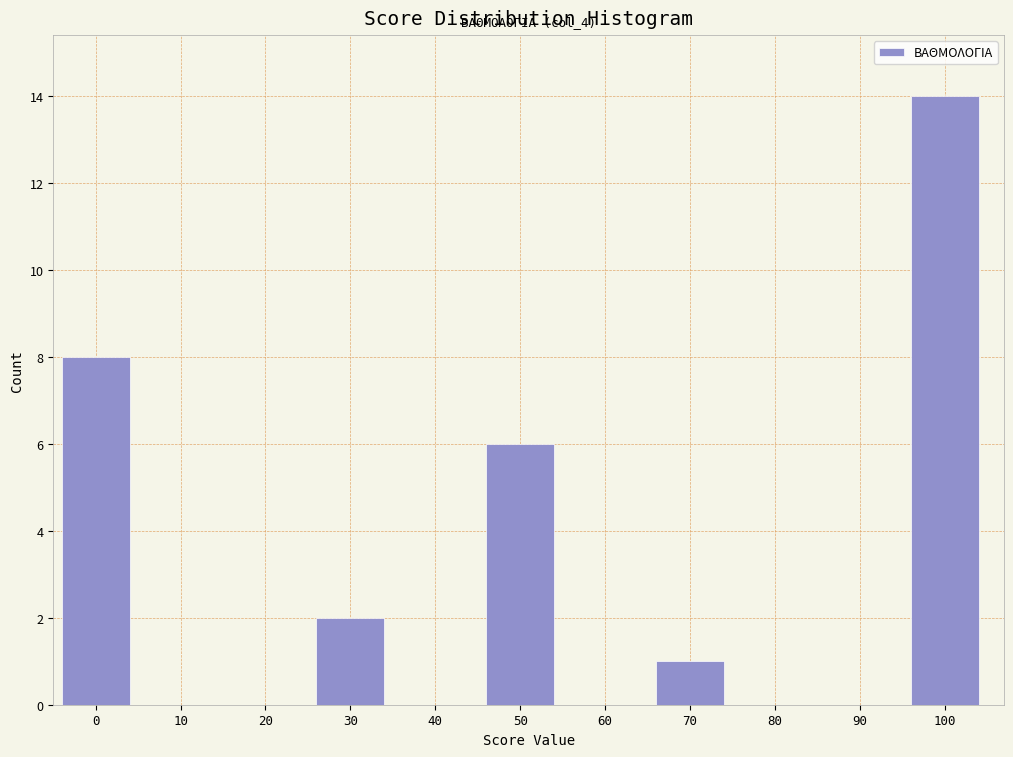

Reading left to right, extract all data points from this chart.

0=8	10=0	20=0	30=2	40=0	50=6	60=0	70=1	80=0	90=0	100=14